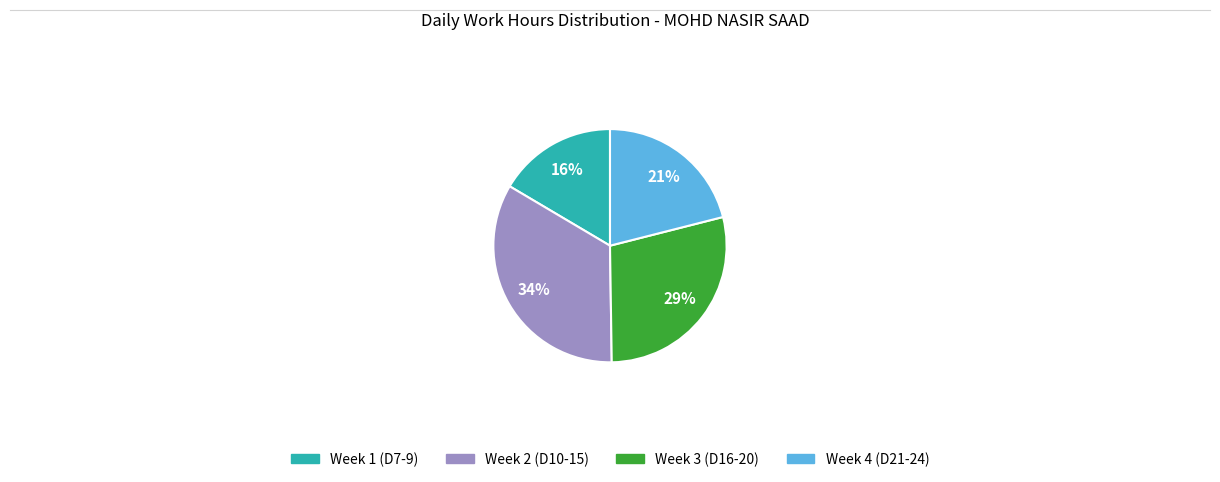

To the nearest percent, what is the average slice percentage?

25%